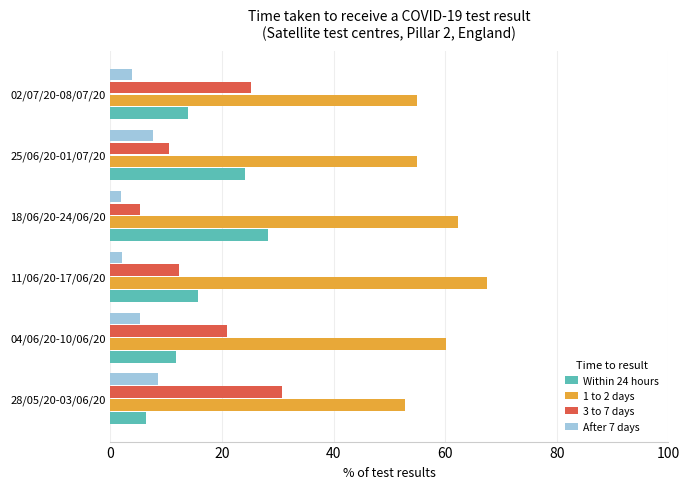

Rank the series at 02/07/20-08/07/20 from lowest to highest value.

After 7 days, Within 24 hours, 3 to 7 days, 1 to 2 days